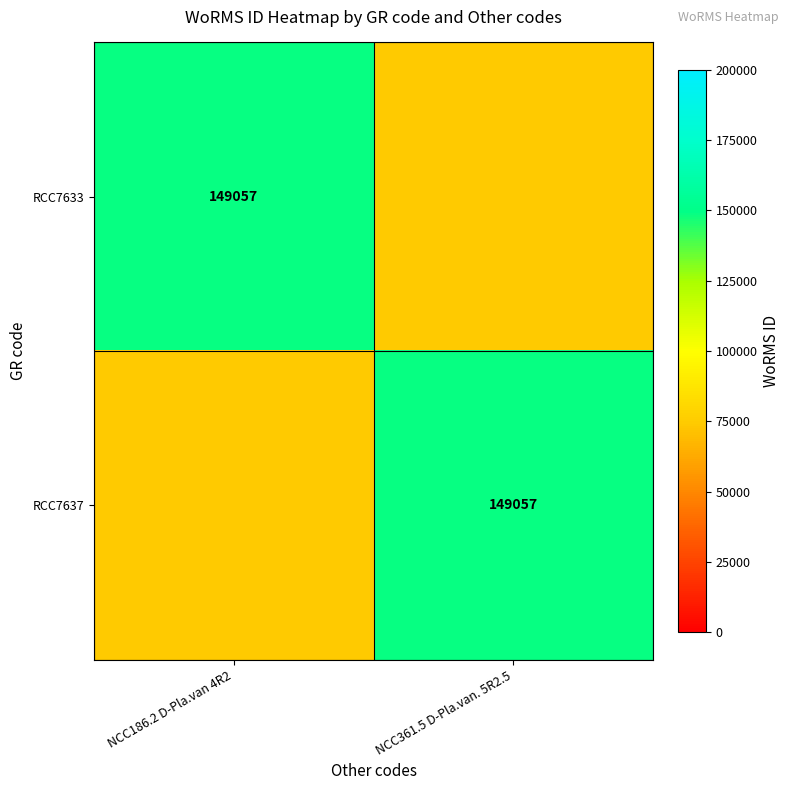

Which has a higher value, NCC186.2 D-Pla.van 4R2 or NCC361.5 D-Pla.van. 5R2.5?

NCC186.2 D-Pla.van 4R2